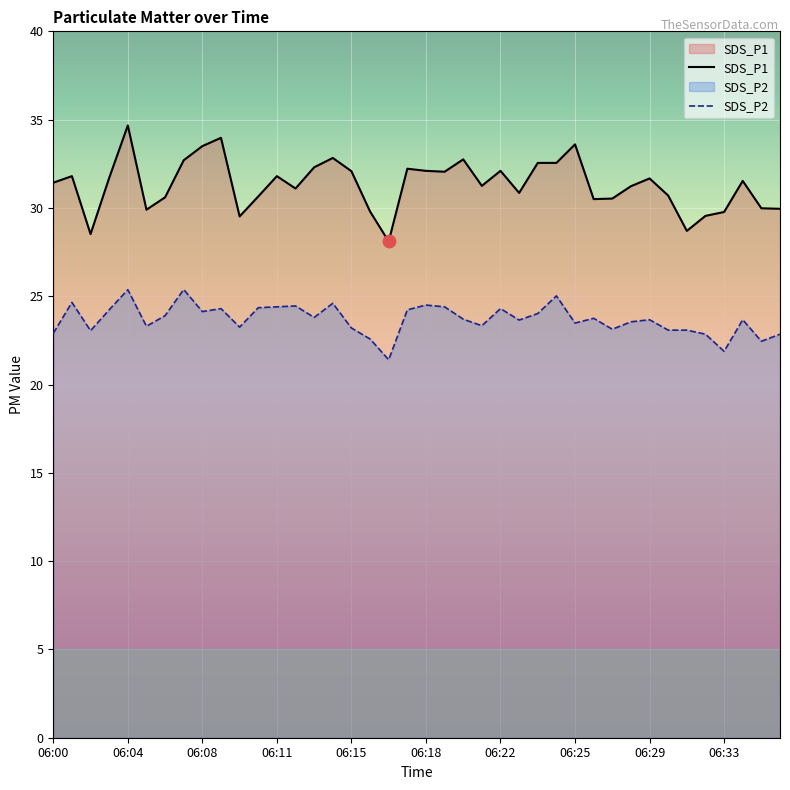

What is the total value across all series at 39?

52.8